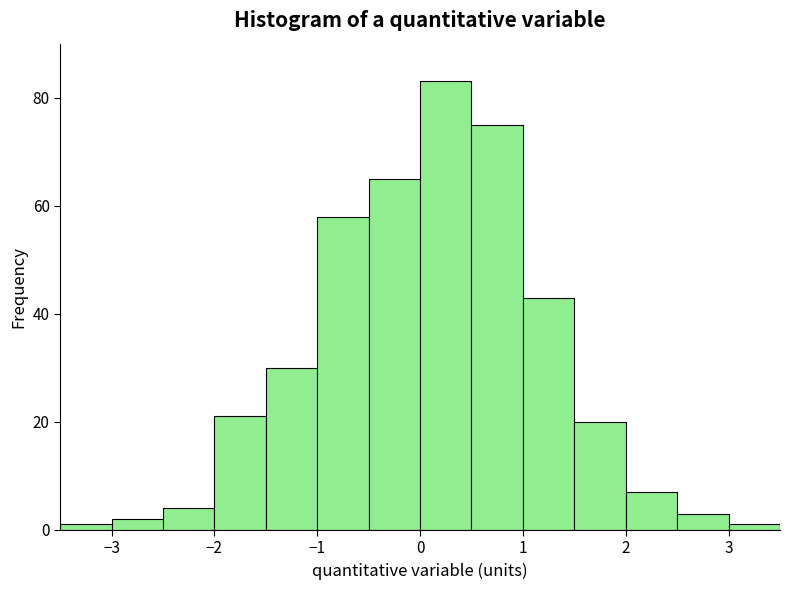

How tall is the bar that spans -1.5 to -1.0 on the x-axis? The values are not printed on the chart, so give them approximately, as read against the axis.

30